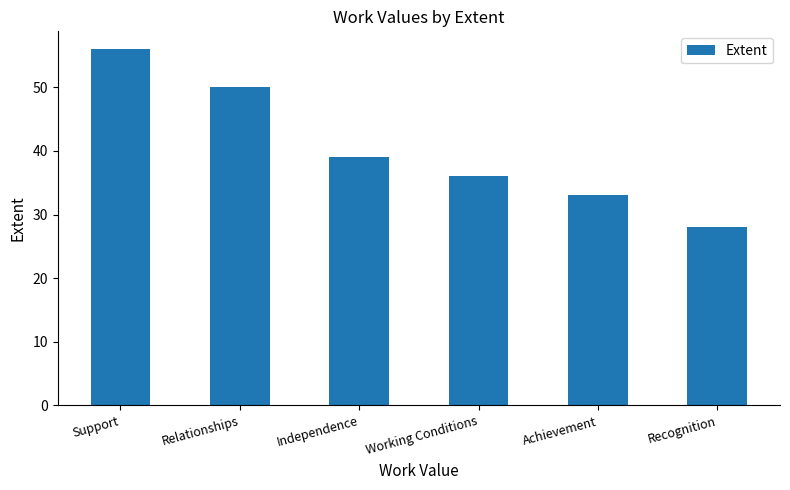

List the labels in order of value, smallest first.

Recognition, Achievement, Working Conditions, Independence, Relationships, Support